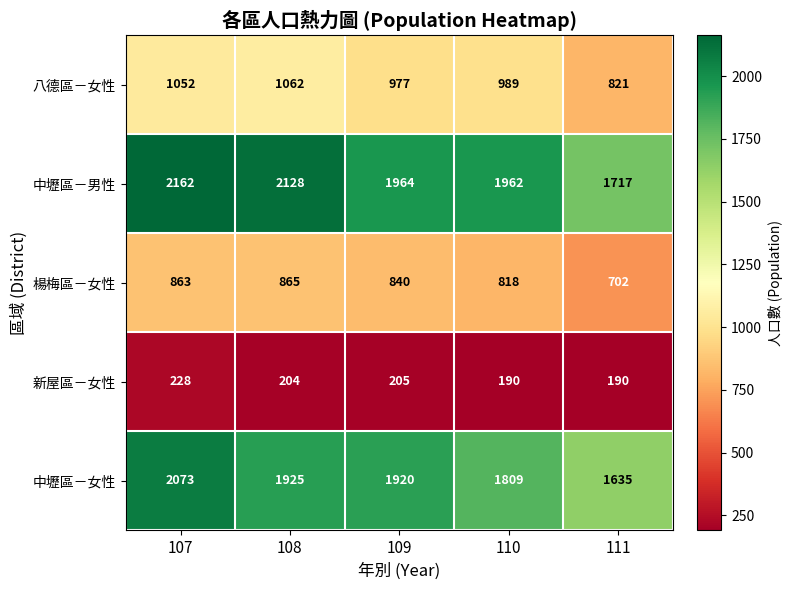

What is the difference between the 八德區－女性 values at 108 and 107?

10